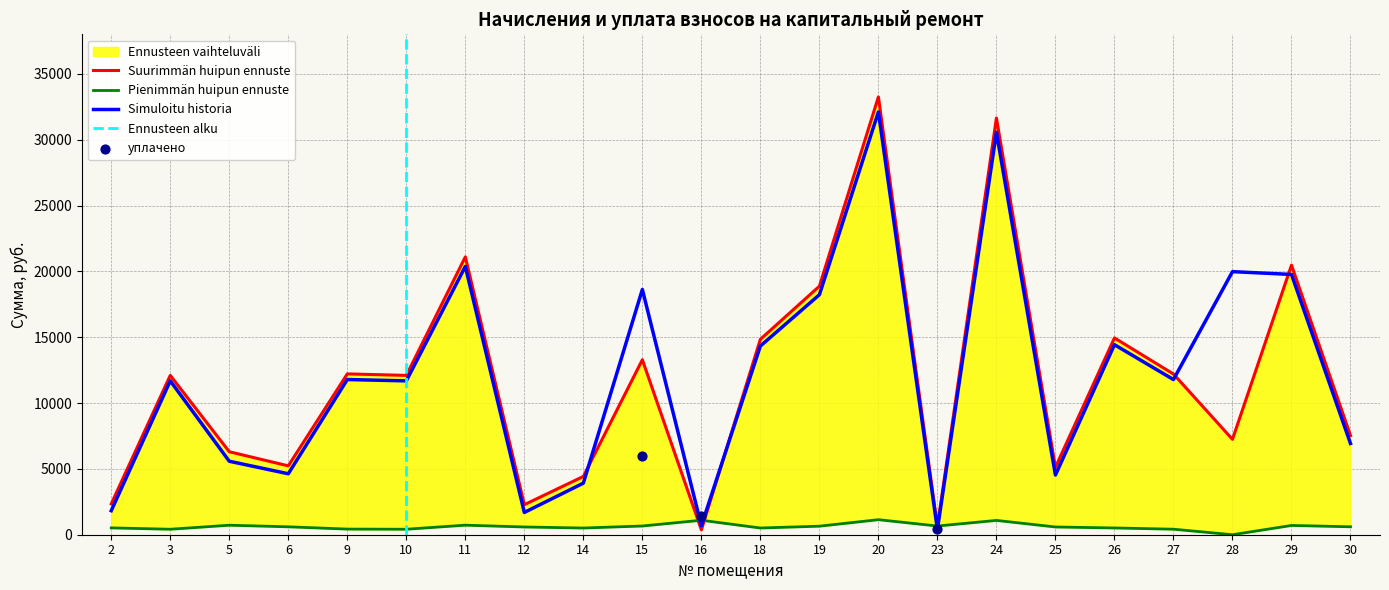

What is the maximum value for Simuloitu historia?

32106.2